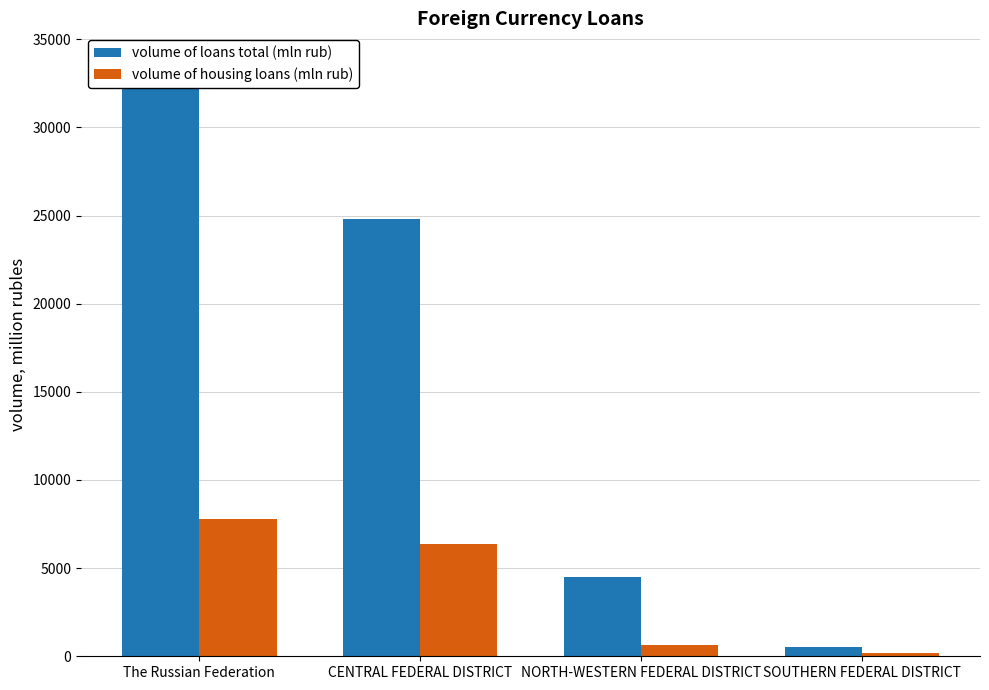

What is the sum of the volume of housing loans (mln rub) values at CENTRAL FEDERAL DISTRICT and NORTH-WESTERN FEDERAL DISTRICT?

6962